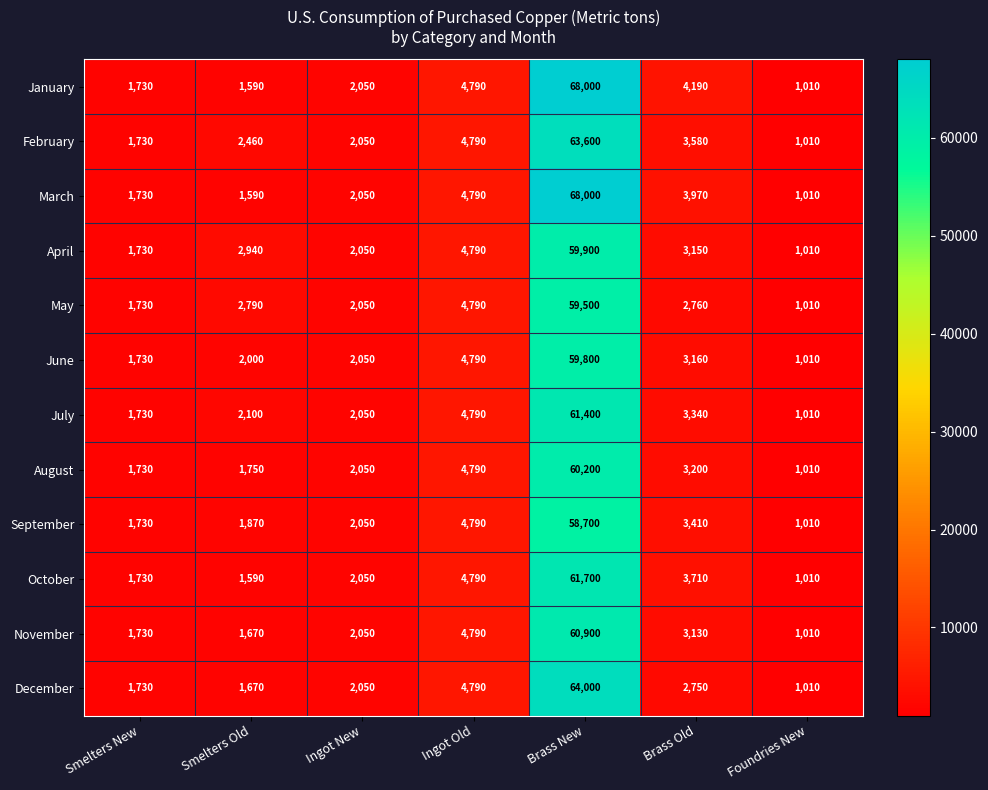

Rank the categories by March value from lowest to highest.

Foundries New, Smelters Old, Smelters New, Ingot New, Brass Old, Ingot Old, Brass New